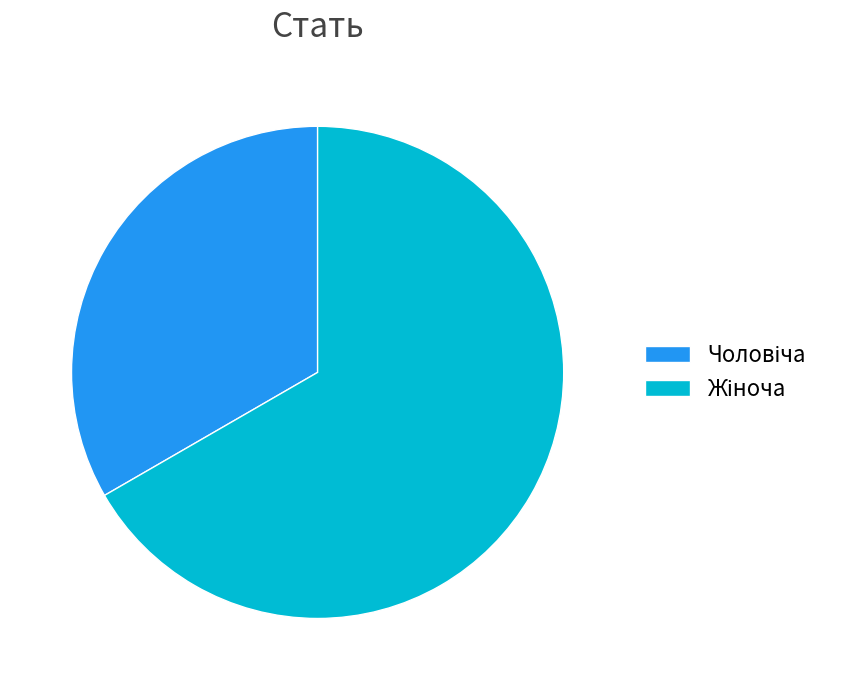

Is there a majority slice in this chart?

Yes